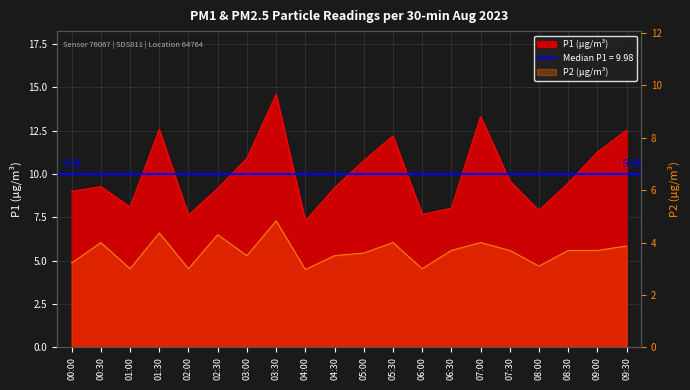

In P1, how many points are lower than both neighbors (excluding endpoints)?

5